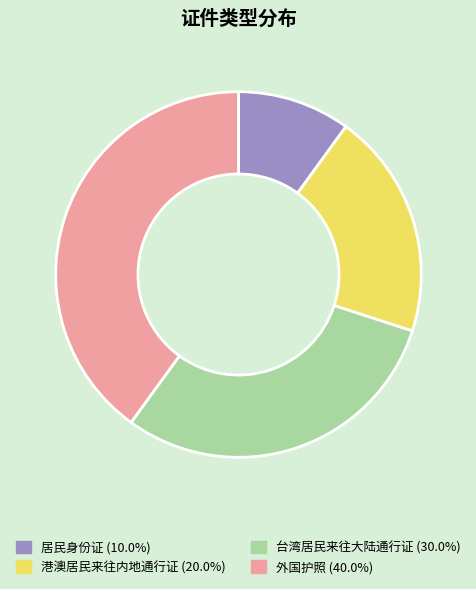

Rank the categories by value from highest to lowest.

外国护照, 台湾居民来往大陆通行证, 港澳居民来往内地通行证, 居民身份证